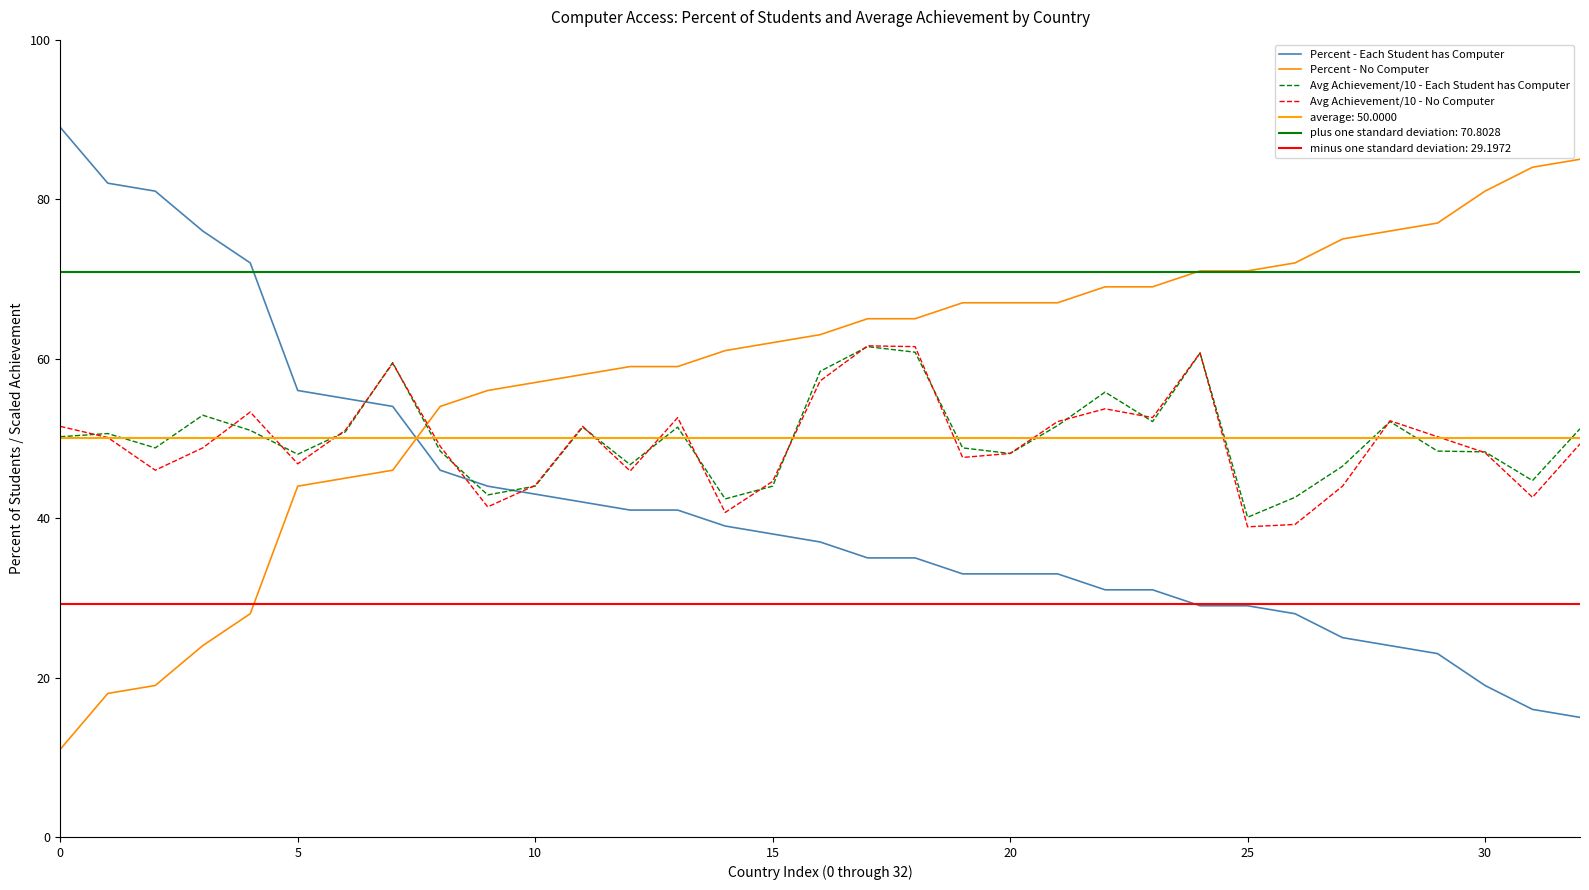

How many interior local peaks does the Avg Achievement/10 - No Computer series have?

8